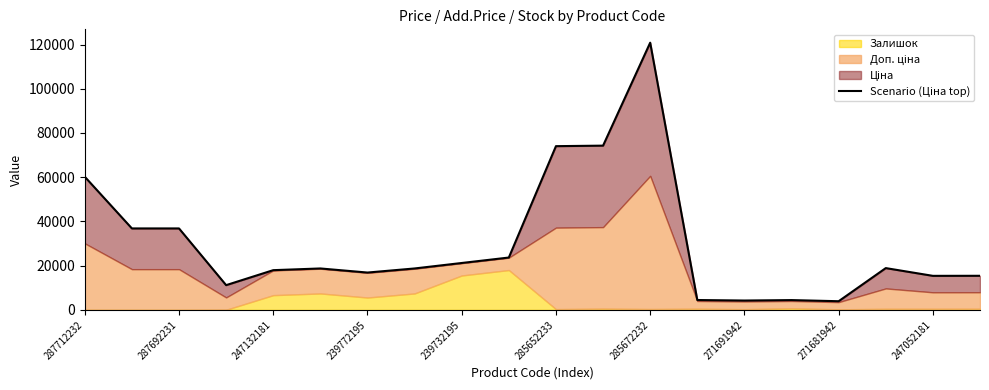

True or false: the data shows 18906.4 at 17.

True